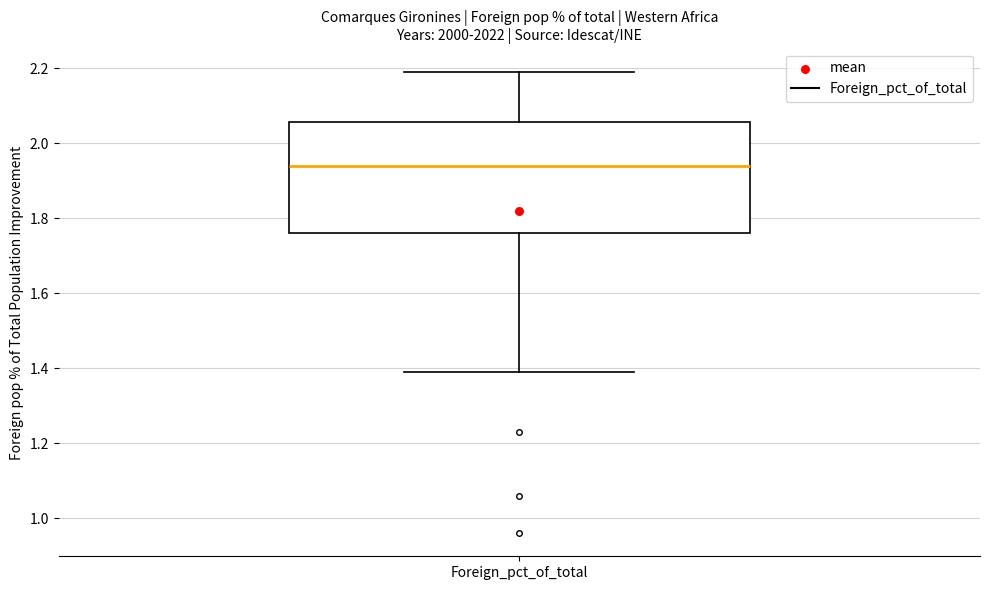

Read this box plot against the y-axis: the position of the median line, the range covered by the box, and the ends of both whiskers. The values are not printed on the chart, so give them approximately, as read against the axis.

median 1.94, box 1.76 to 2.06, whiskers 1.40 to 2.20